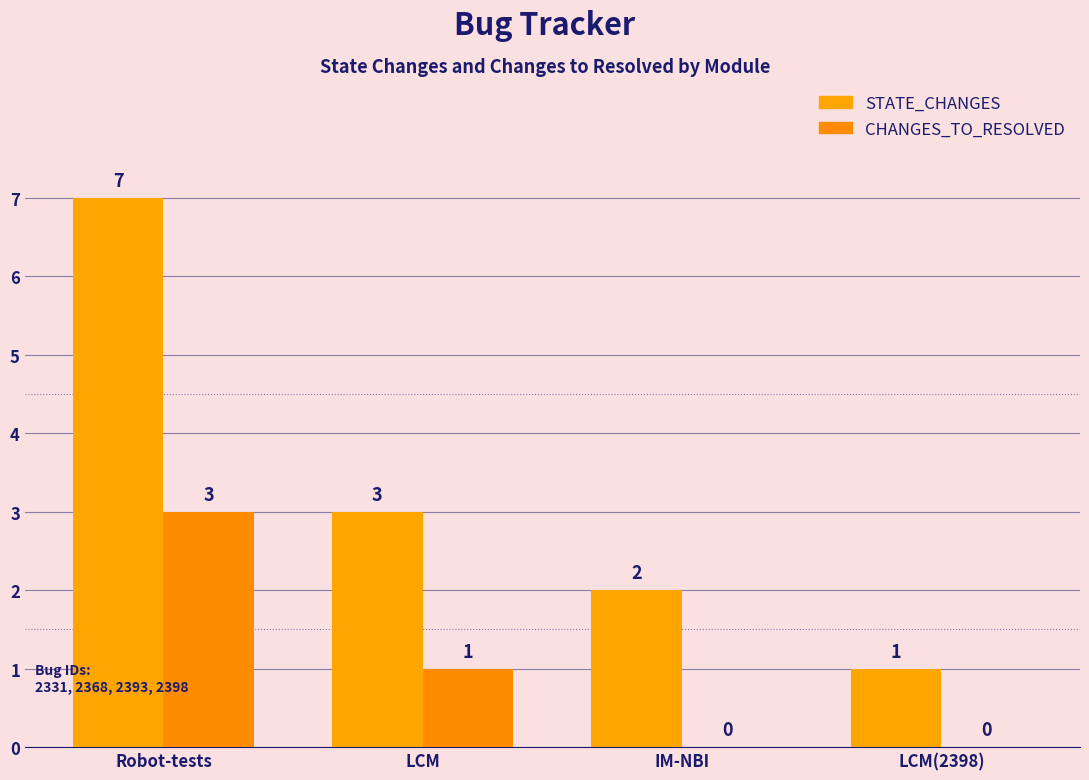

Is it true that STATE_CHANGES equals 1 at LCM(2398)?

True